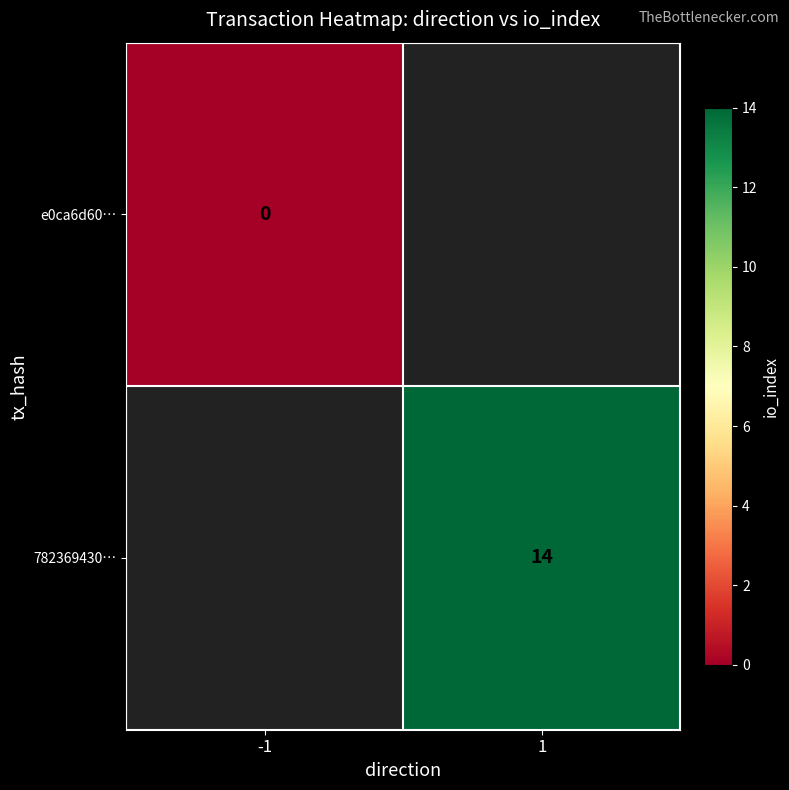

At how many categories does at least one series exceed 3?

1